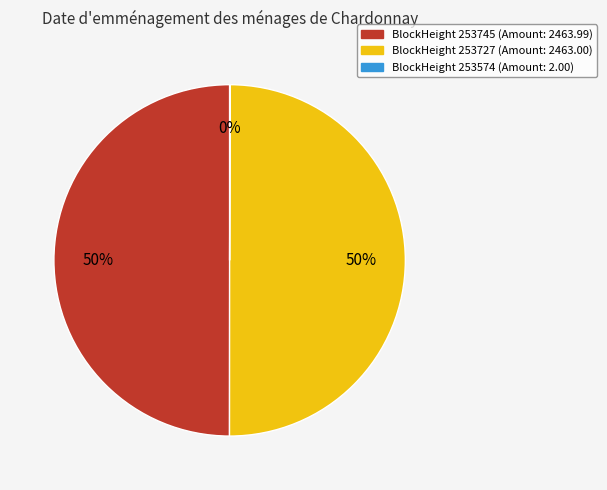

To the nearest percent, what is the average slice percentage?

33%